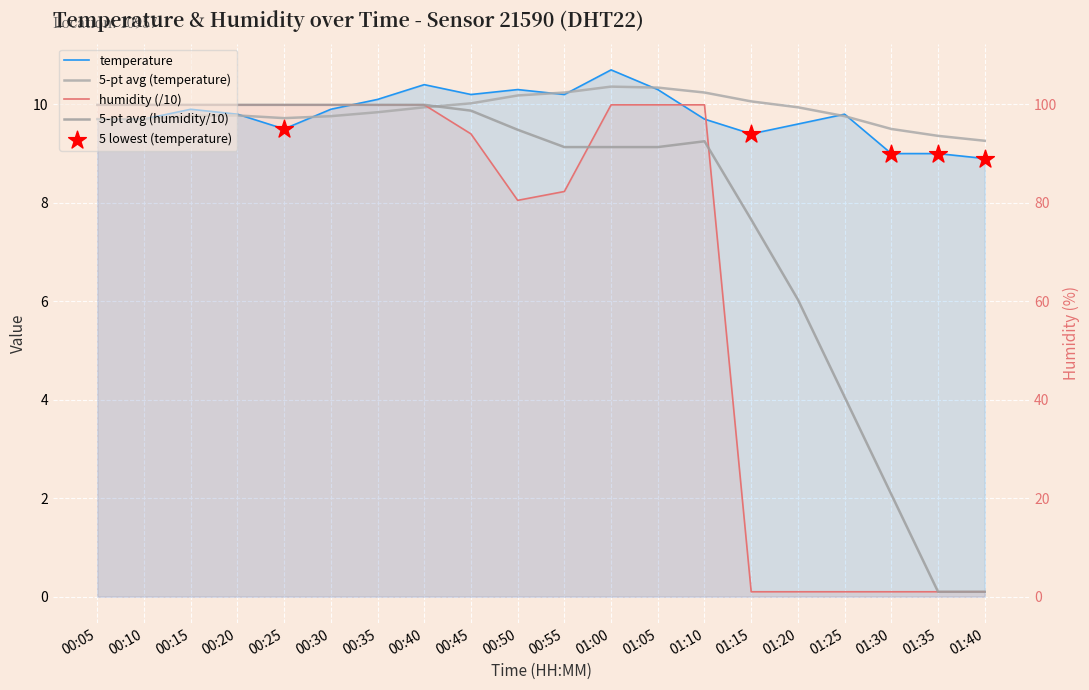

At which category is the sum across all series the highest?

01:00